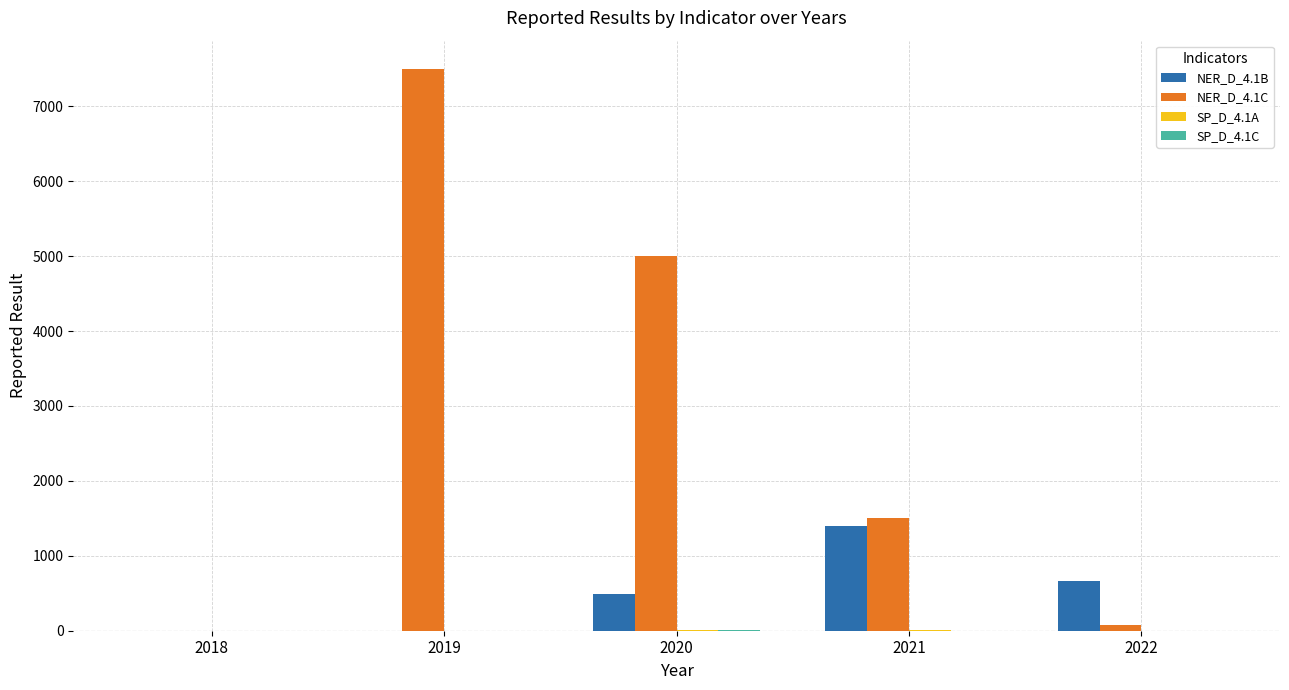

Between 2018 and 2019, which series saw the biggest shift?

NER_D_4.1C